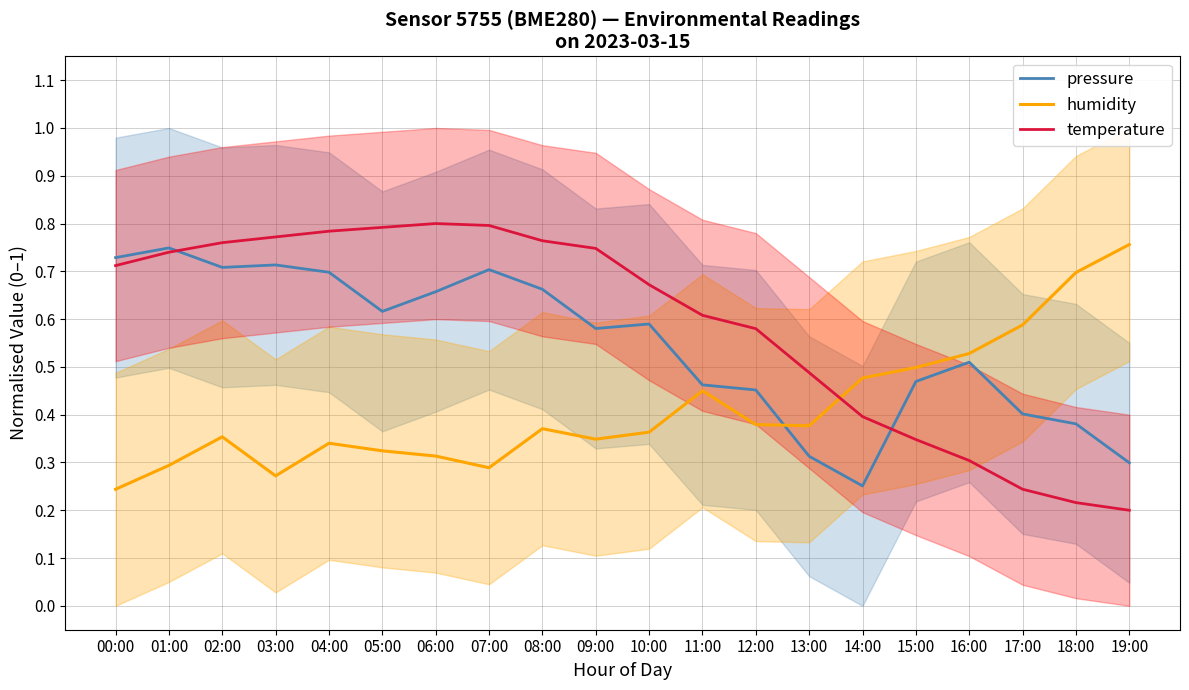

List the labels in order of temperature value, largest first.

06:00, 07:00, 05:00, 04:00, 03:00, 08:00, 02:00, 09:00, 01:00, 00:00, 10:00, 11:00, 12:00, 13:00, 14:00, 15:00, 16:00, 17:00, 18:00, 19:00